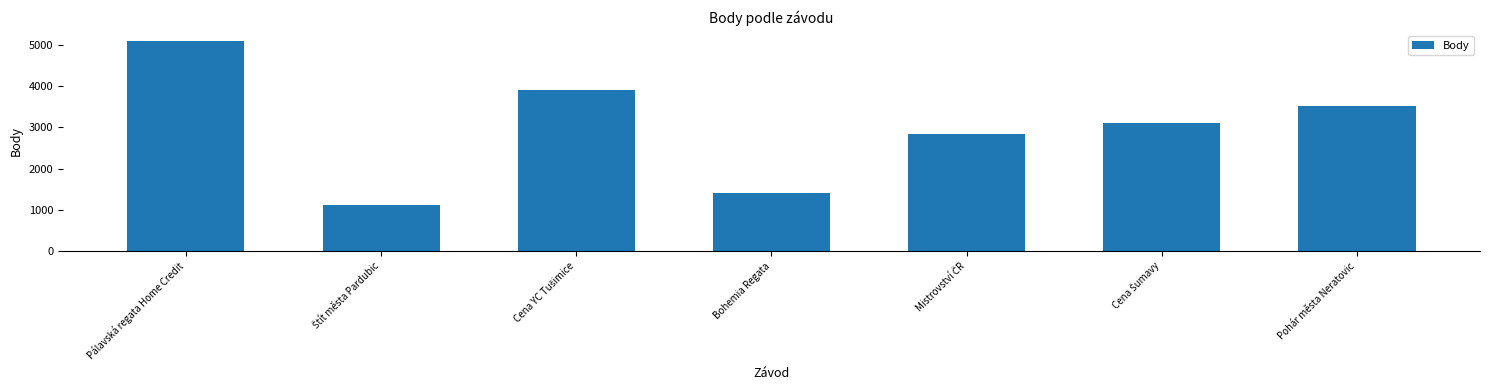

What is the sum of all values?

20981